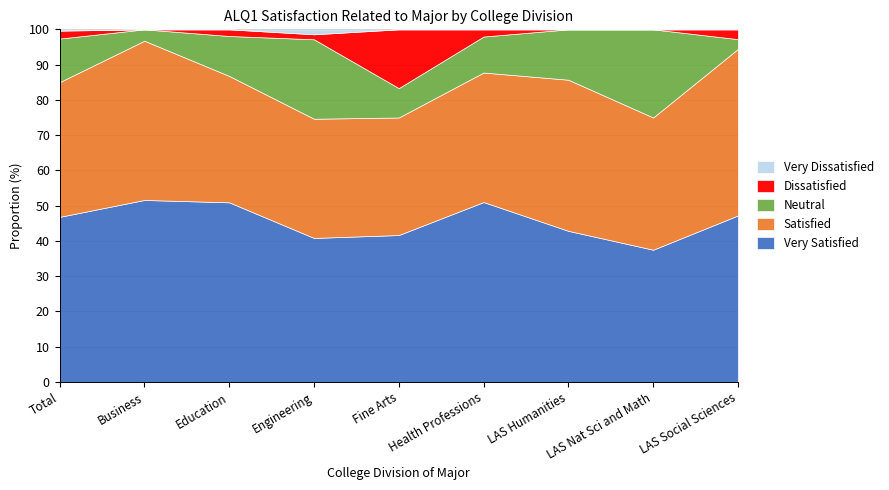

At Fine Arts, list the series in order from smallest to largest.

Very Dissatisfied, Neutral, Dissatisfied, Satisfied, Very Satisfied